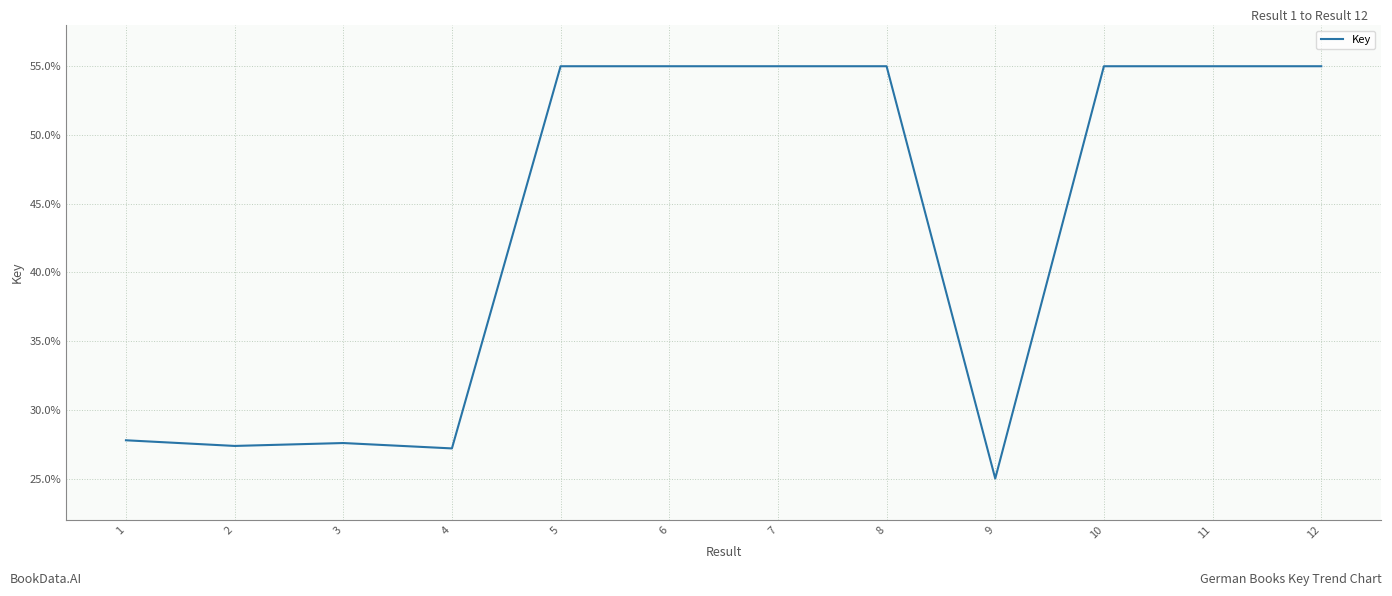

What is the difference between the second highest and minimum values?

30.0